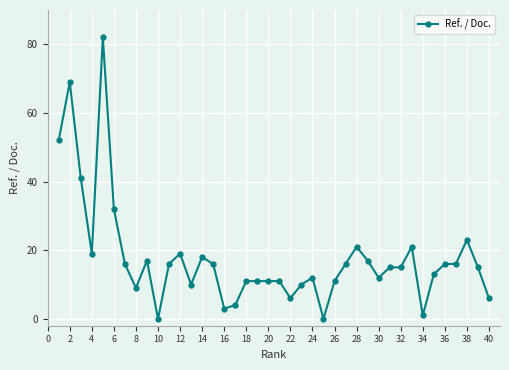

What is the maximum value shown in the chart?

82